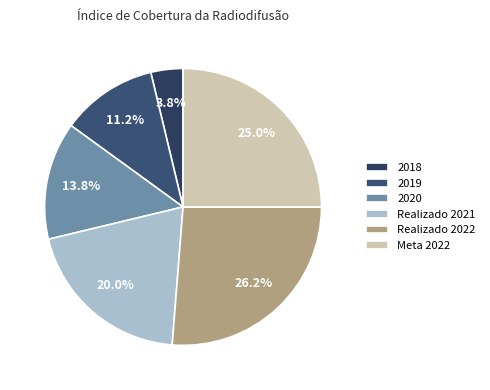

Does Realizado 2021 account for over 50% of the chart?

No